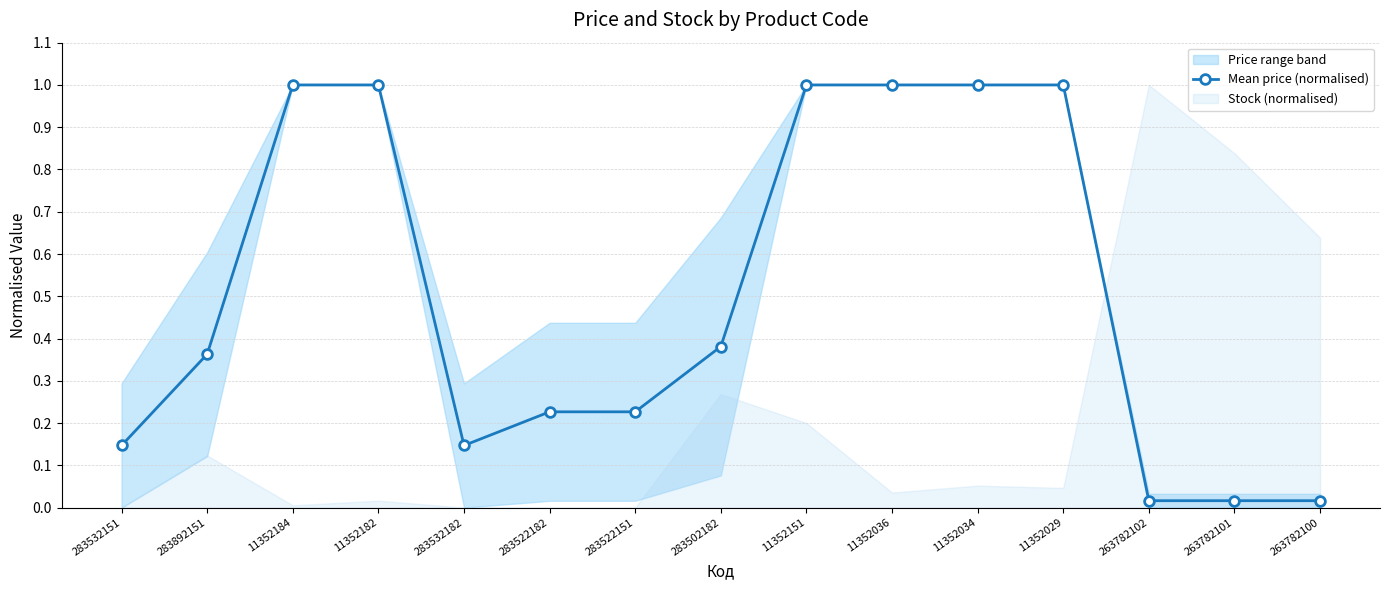

Reading left to right, transcribe all the data shown in this chart.

283532151=0.1	283892151=0.4	11352184=1.0	11352182=1.0	283532182=0.1	283522182=0.2	283522151=0.2	283502182=0.4	11352151=1.0	11352036=1.0	11352034=1.0	11352029=1.0	263782102=0.0	263782101=0.0	263782100=0.0